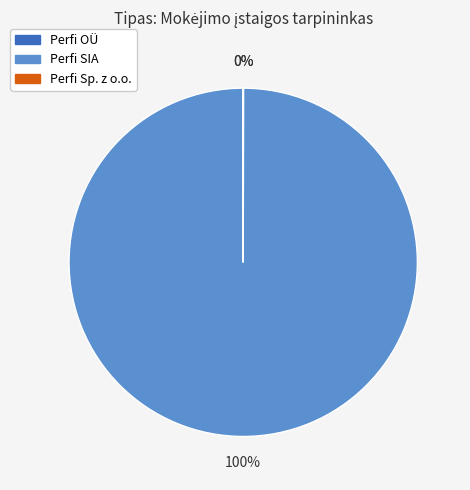

True or false: Perfi SIA accounts for 100% of the total.

True